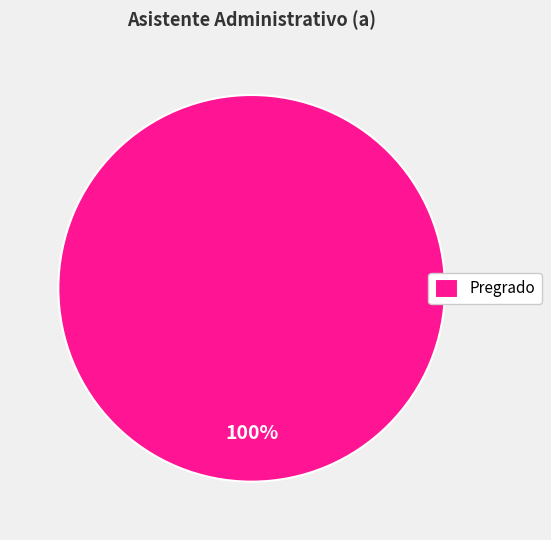

To the nearest percent, what percentage of the pie is Pregrado?

100%